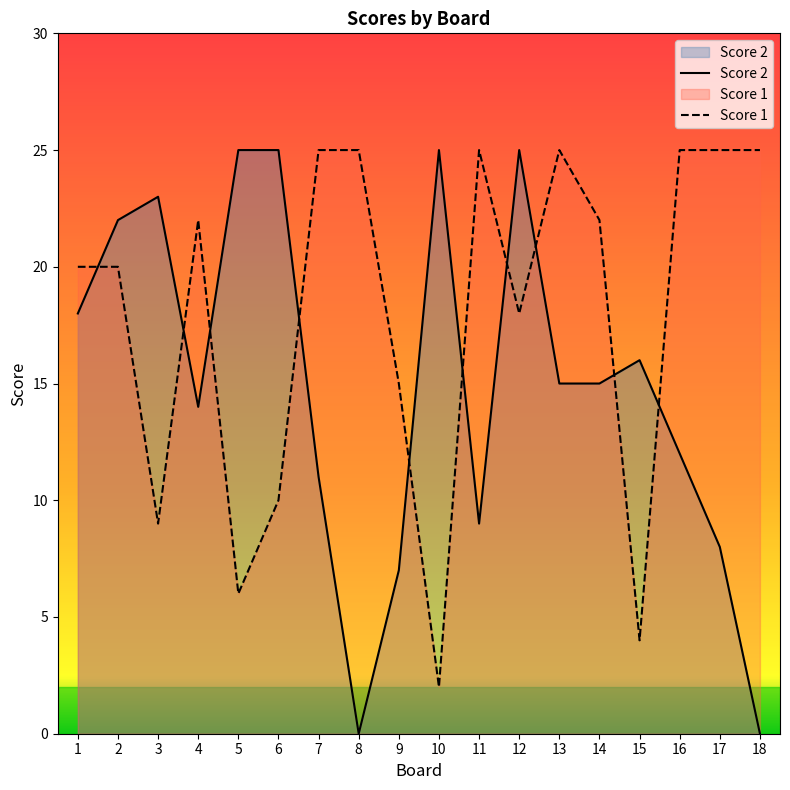

After their last crossing, which series has the higher values: Score 1 or Score 2?

Score 1